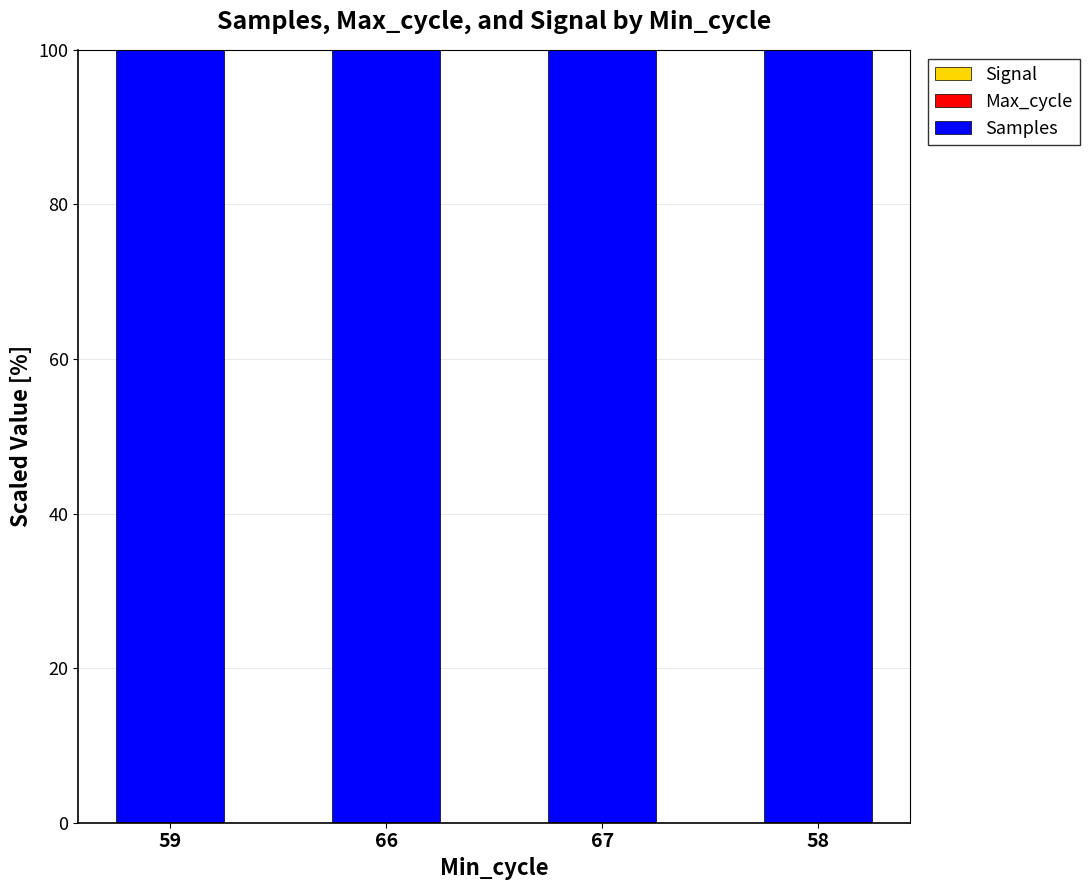

Are the bars grouped side by side (vs. stacked)?

No